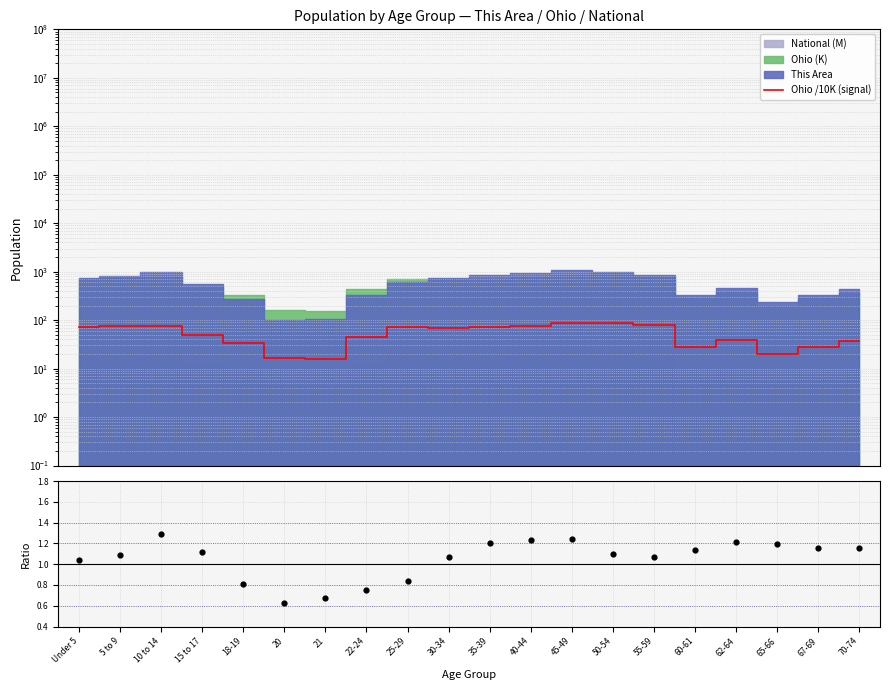

At which category is the sum across all series the highest?

50-54